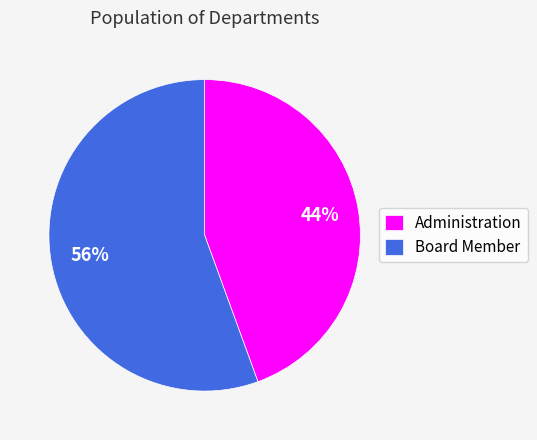

Which category has the biggest portion of the pie?

Board Member